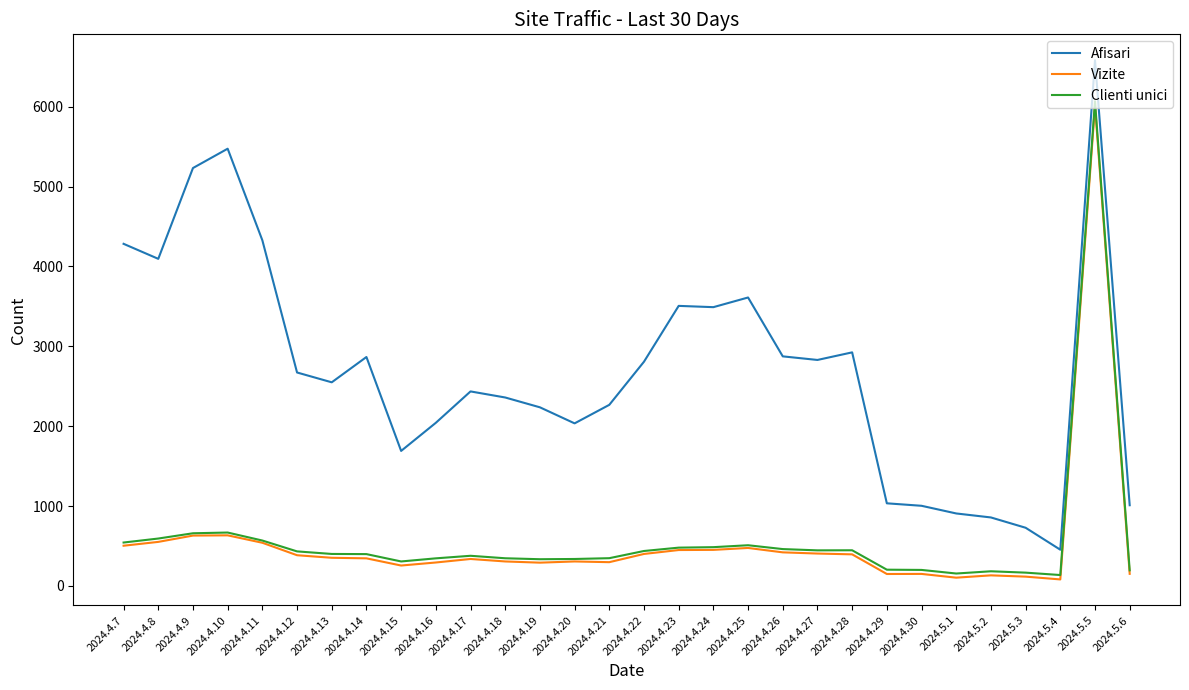

Is it true that Clienti unici equals 334 at 2024.4.19?

True